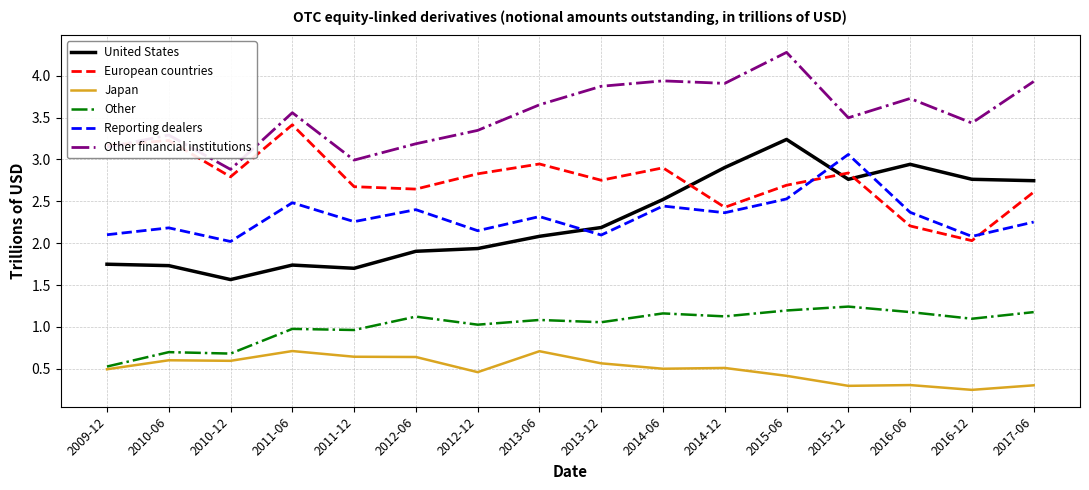

How many lines are shown in the chart?

6